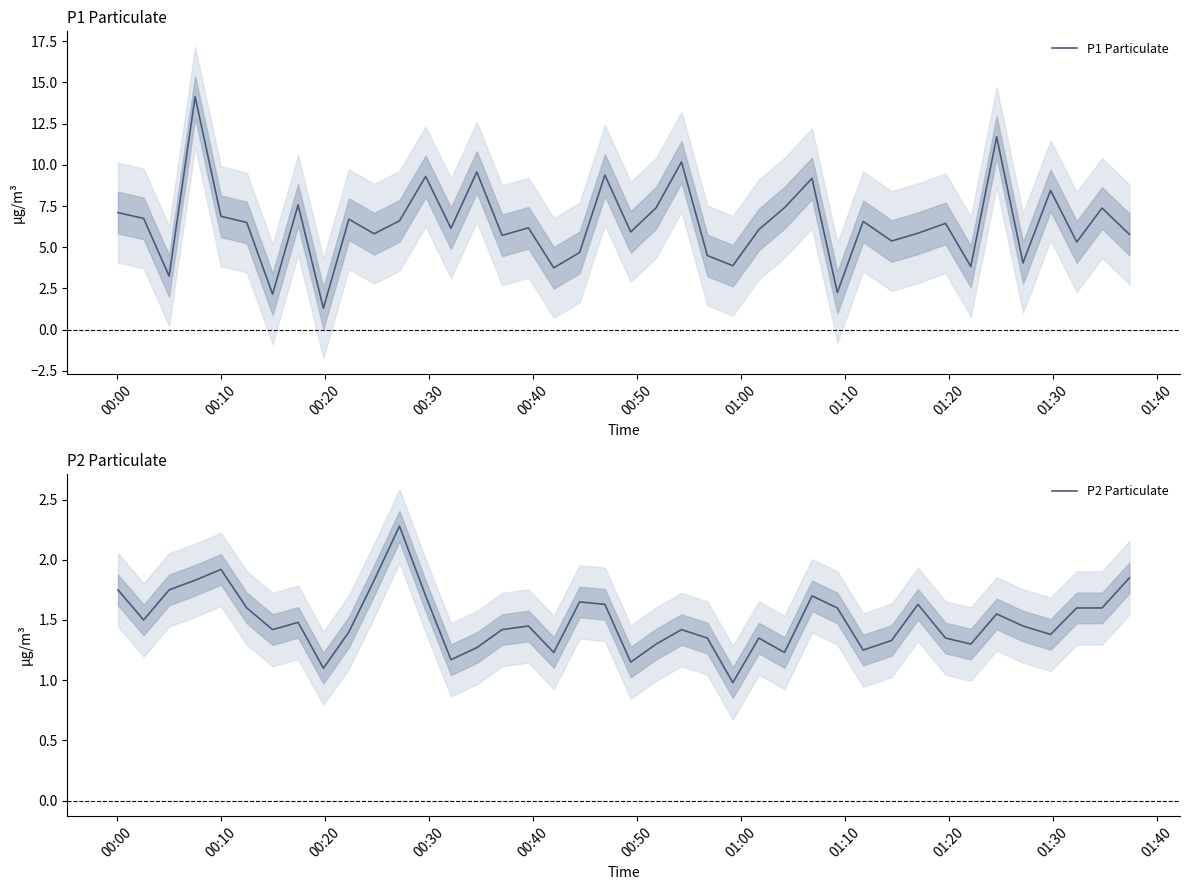

Is this an area chart (filled region under the line)?

No